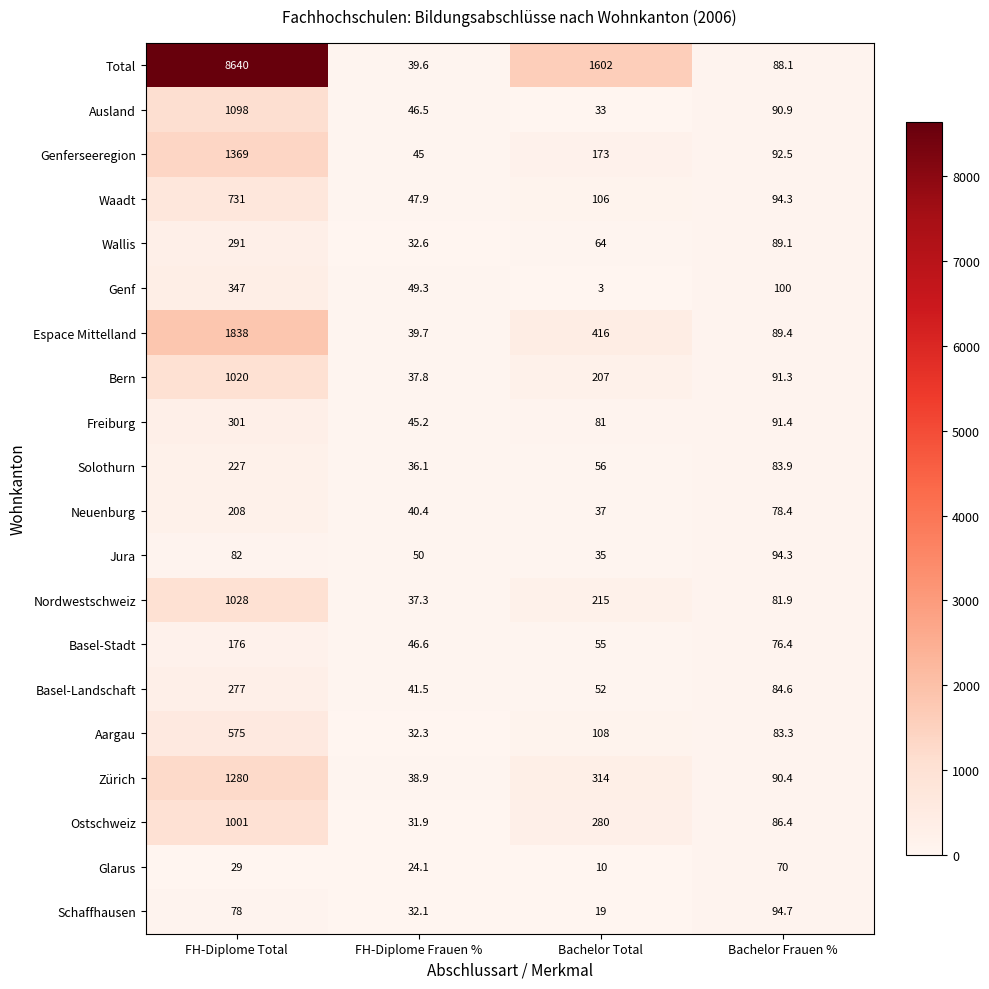

At how many categories does at least one series exceed 6822?

1